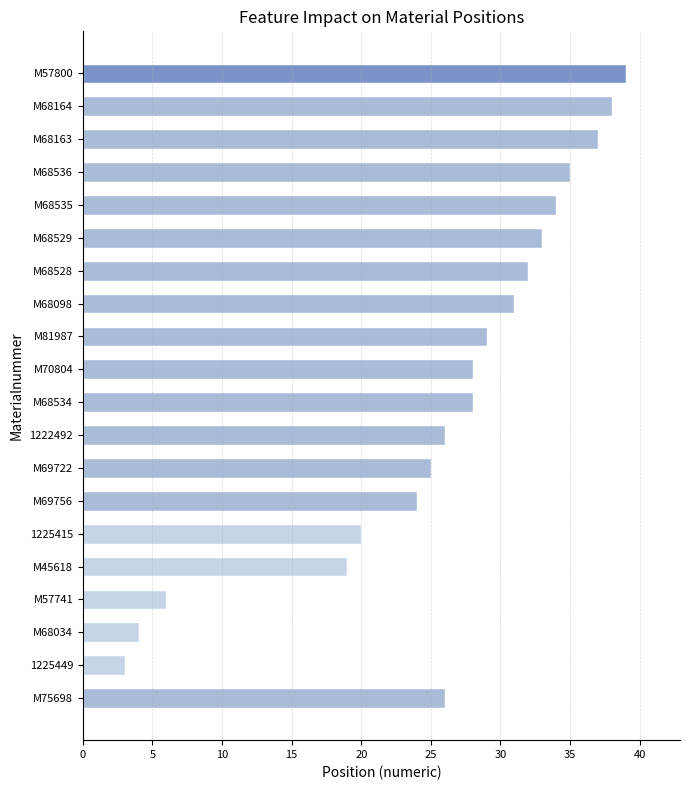

Reading top to bottom, transcribe all the data shown in this chart.

39	38	37	35	34	33	32	31	29	28	28	26	25	24	20	19	6	4	3	26